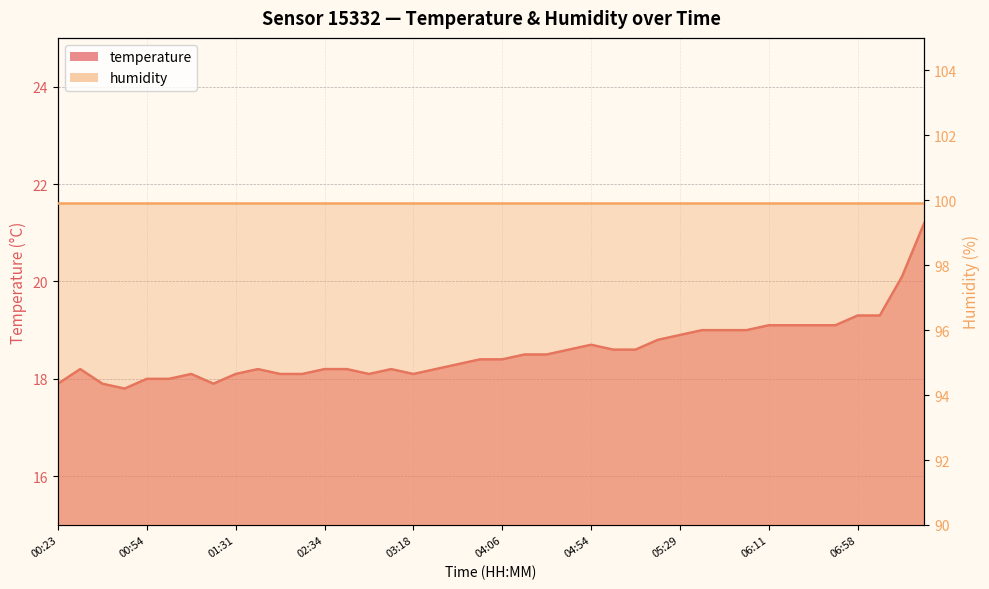

Does the chart have visible grid lines?

Yes